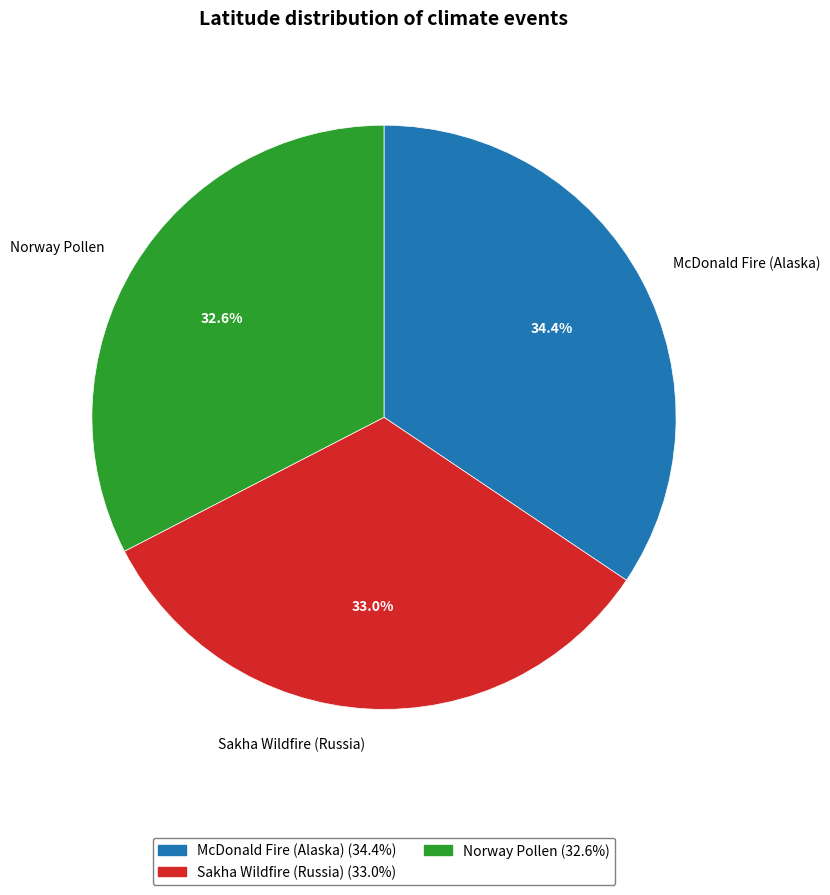

To the nearest percent, what is the difference between the largest and smallest slice percentages?

2%